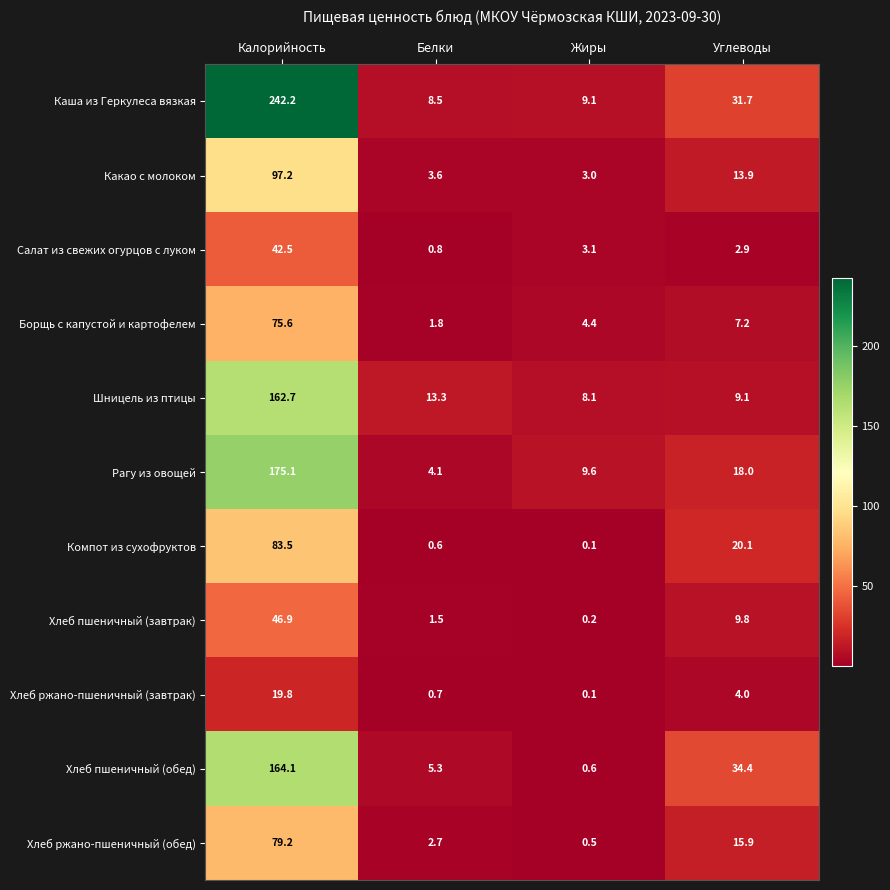

The value of Шницель из птицы at Калорийность is 54.5. True or false?

False